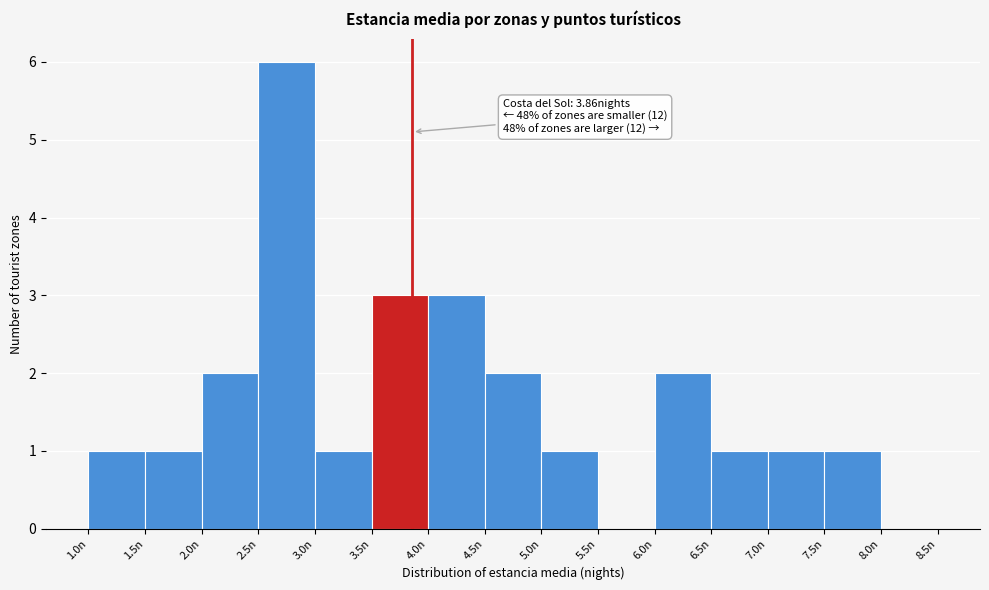

Which range on the x-axis has the tallest bar?

2.5 to 3.0